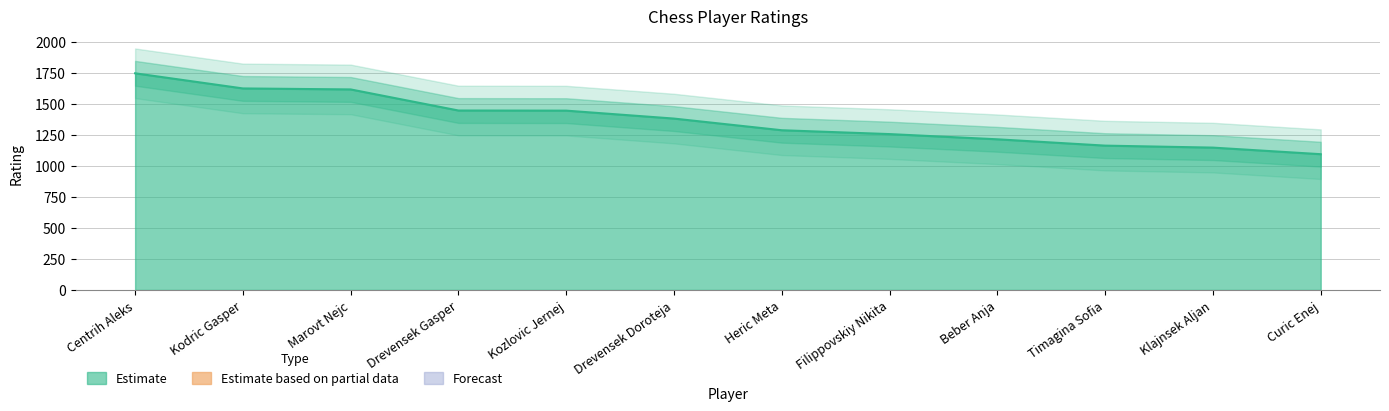

Reading left to right, transcribe all the data shown in this chart.

1746	1624	1616	1446	1445	1381	1287	1256	1214	1163	1147	1094